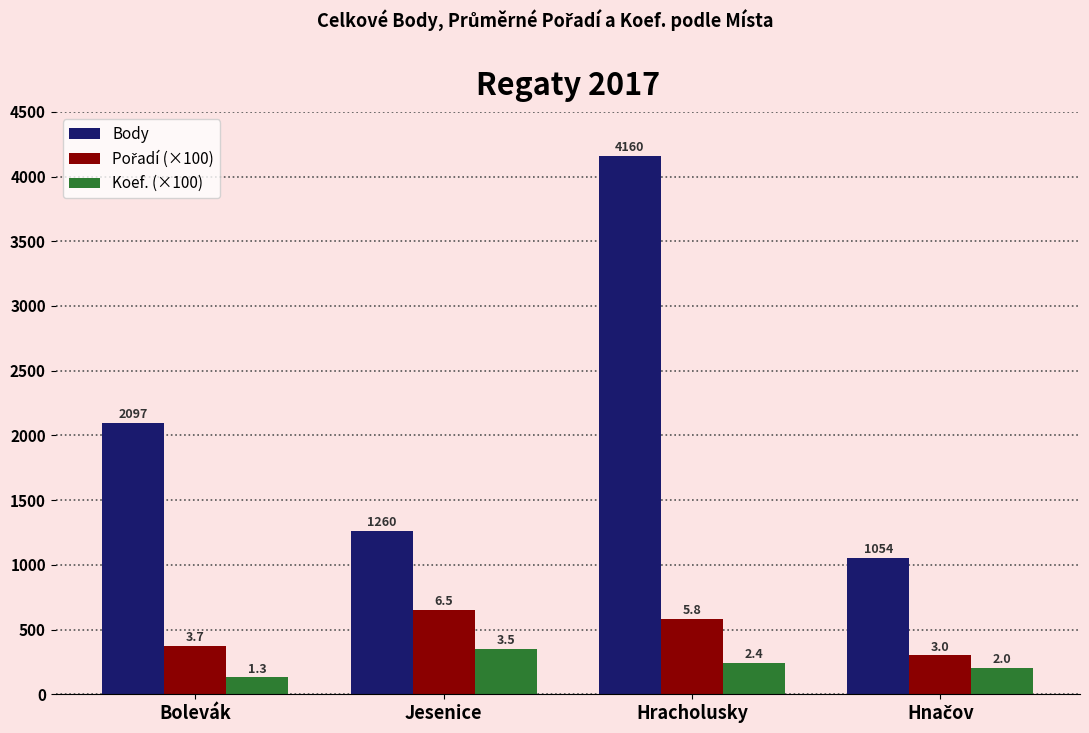

List the labels in order of Koef. (×100) value, largest first.

Jesenice, Hracholusky, Hnačov, Bolevák